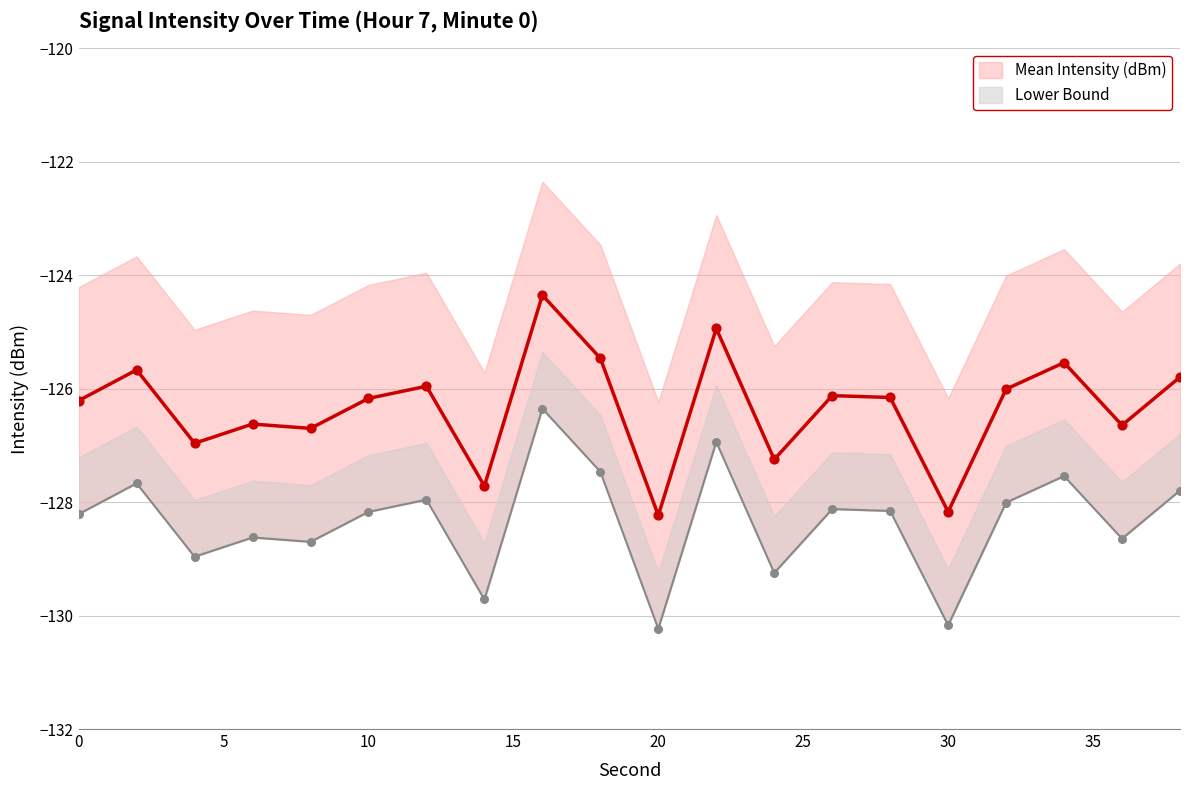

At which category is the sum across all series the highest?

16